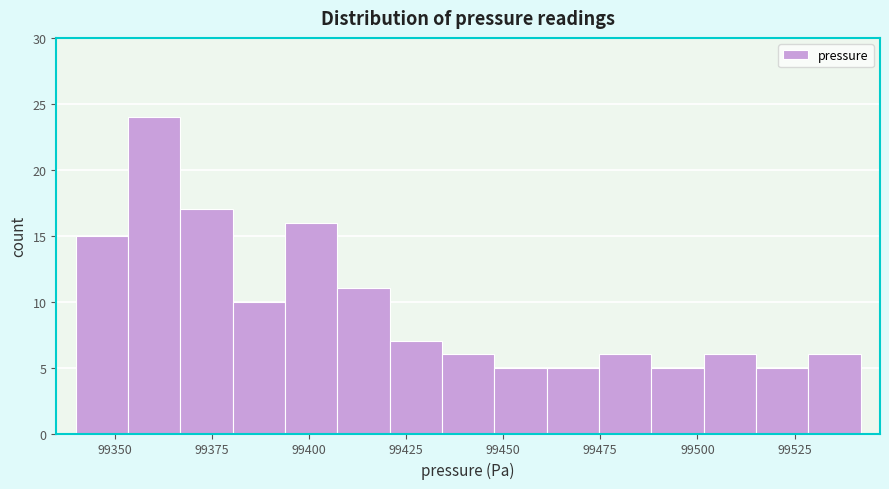

Read against the x-axis, roughly where is the centre of the tallest bar?

99360